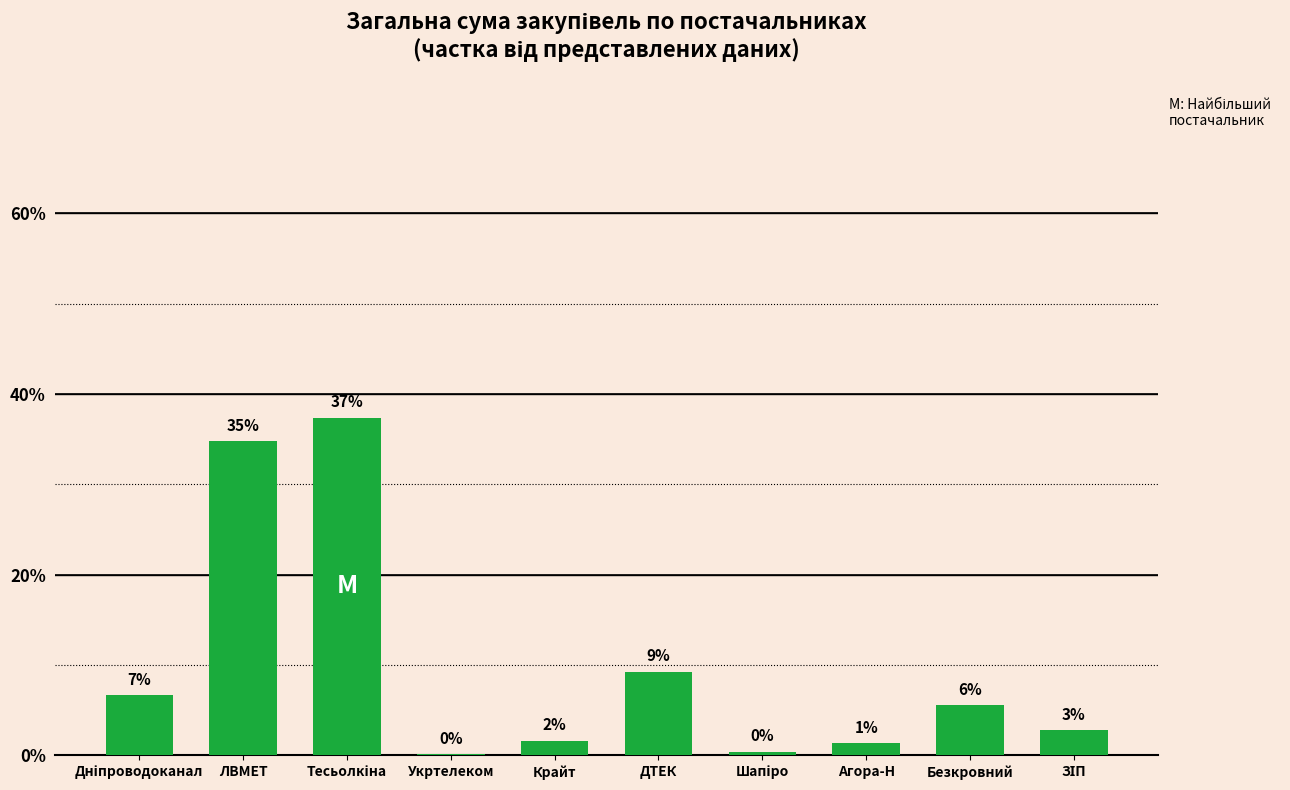

Reading left to right, transcribe all the data shown in this chart.

Дніпроводоканал=6.7	ЛВМЕТ=34.8	Тесьолкіна=37.4	Укртелеком=0.1	Крайт=1.6	ДТЕК=9.3	Шапіро=0.4	Агора-Н=1.4	Безкровний=5.6	ЗІП=2.8